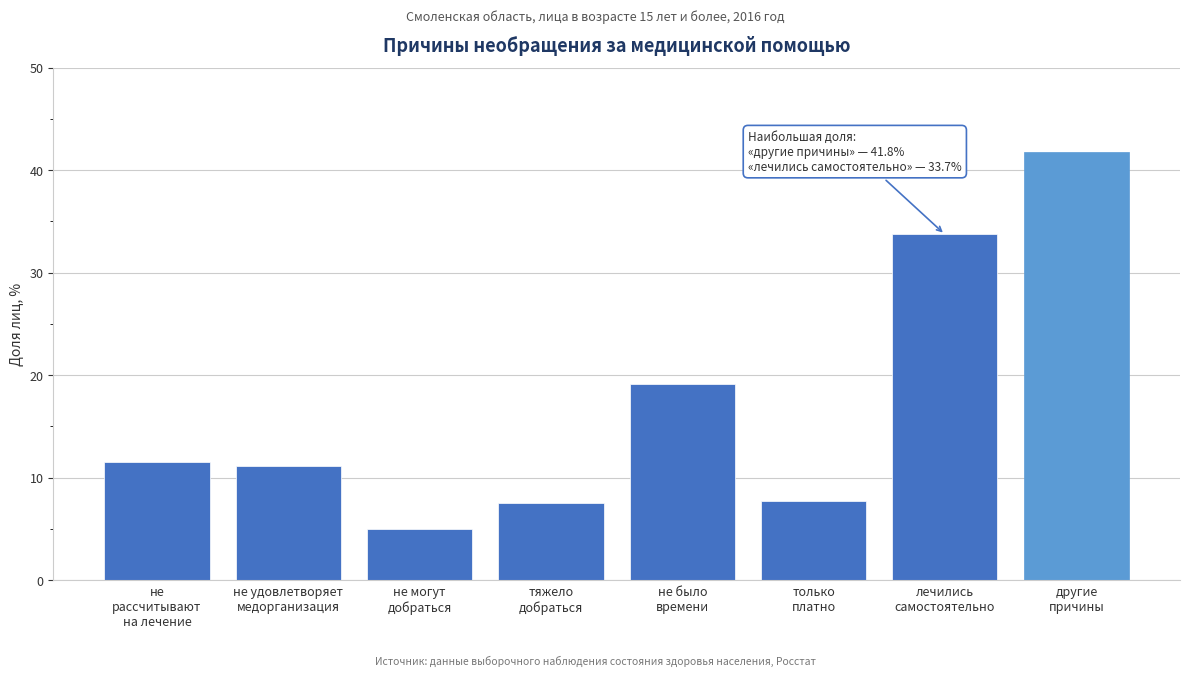

What is the sum of all values?

137.4